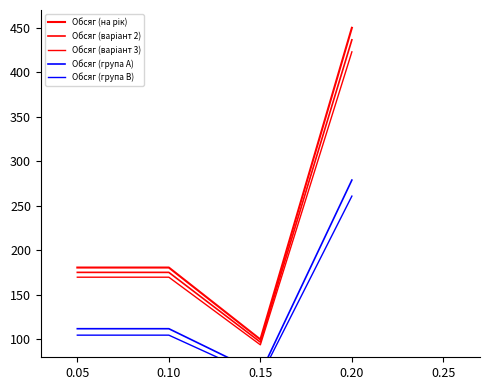

Reading left to right, list all the values displayed in this chart.

Обсяг (на рік): 0.05=180.8	0.10=180.8	0.15=100.0	0.20=450.0
Обсяг (варіант 2): 0.05=175.3	0.10=175.3	0.15=97.0	0.20=436.5
Обсяг (варіант 3): 0.05=169.9	0.10=169.9	0.15=94.0	0.20=423.0
Обсяг (група A): 0.05=112.1	0.10=112.1	0.15=62.0	0.20=279.0
Обсяг (група B): 0.05=104.8	0.10=104.8	0.15=58.0	0.20=261.0